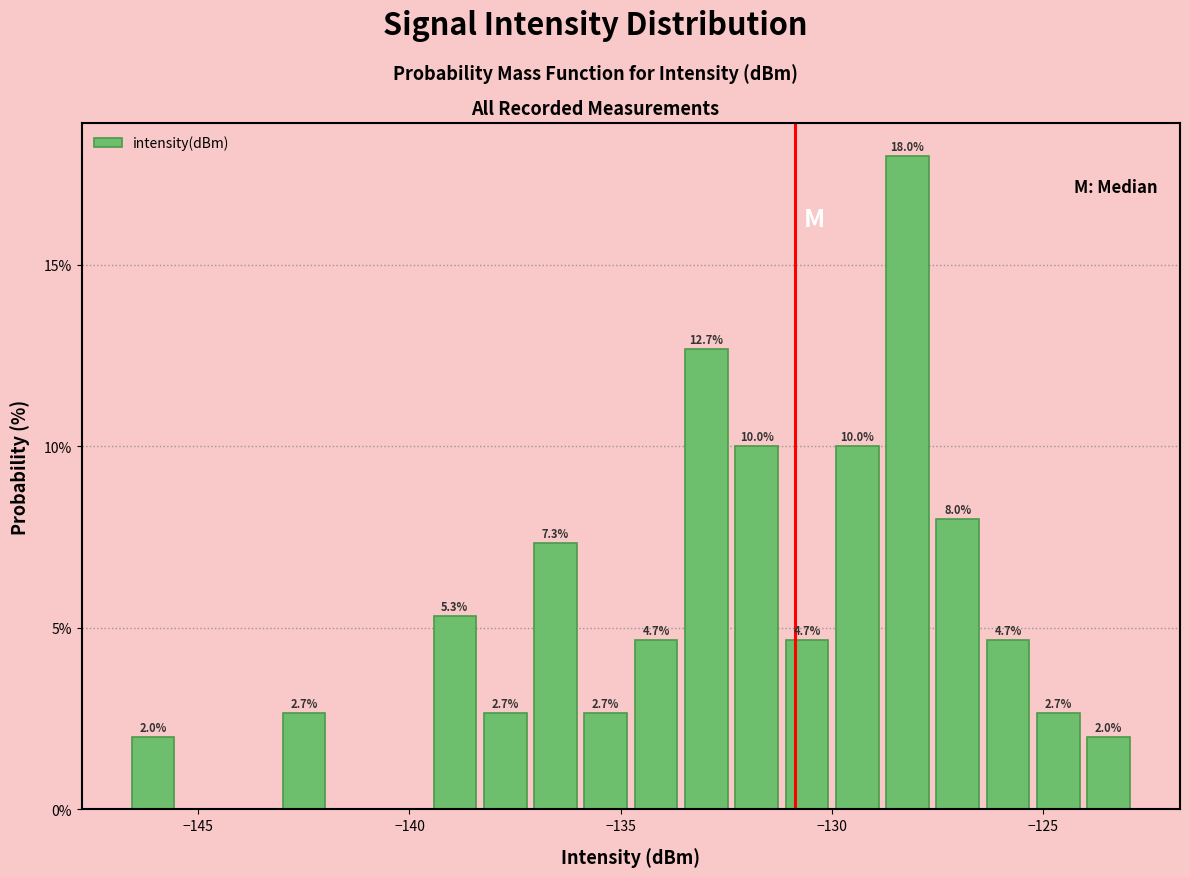

Around what value on the x-axis is the tallest bar? Give the approximate position of its centre, as read against the axis.

-128.0